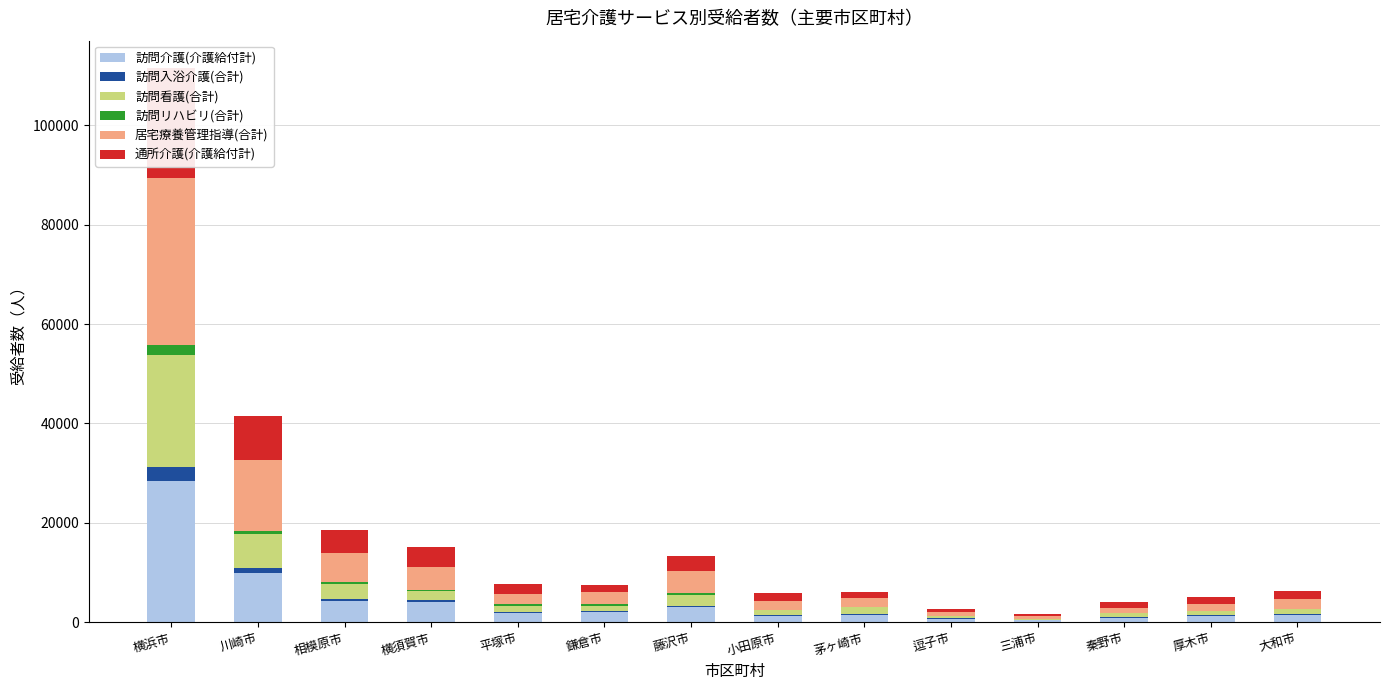

What are all the series names shown in the legend?

訪問介護(介護給付計), 訪問入浴介護(合計), 訪問看護(合計), 訪問リハビリ(合計), 居宅療養管理指導(合計), 通所介護(介護給付計)